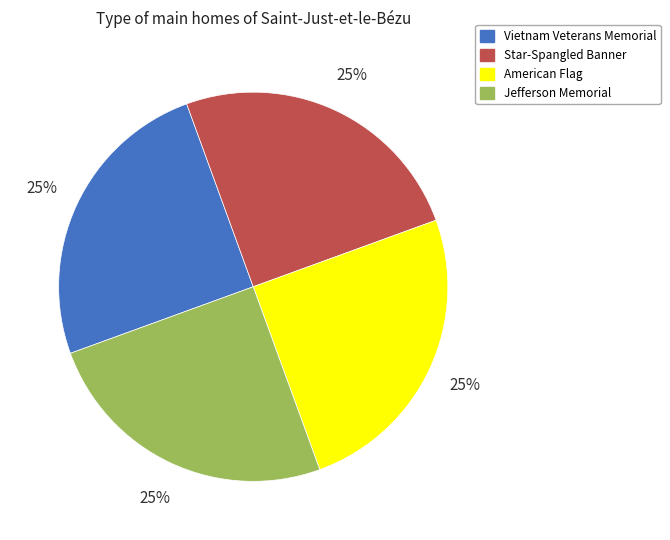

The Vietnam Veterans Memorial slice represents 25% of the pie. True or false?

True